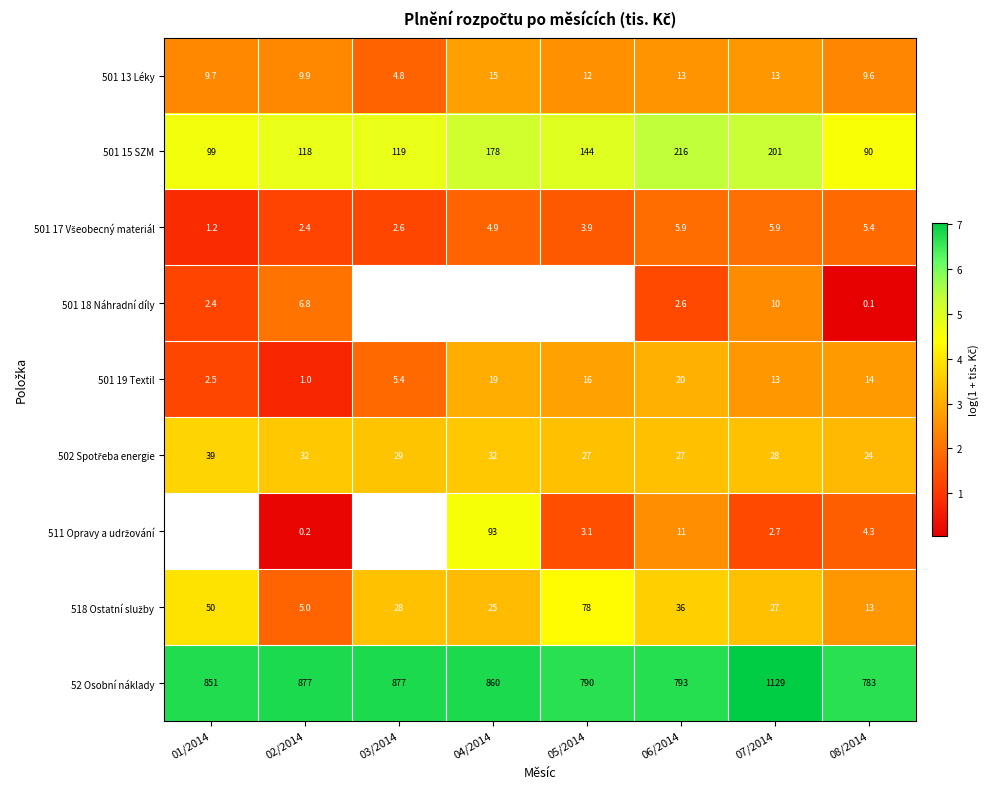

What is the difference between the second highest and second lowest values in the 501 15 SZM series?

102.0